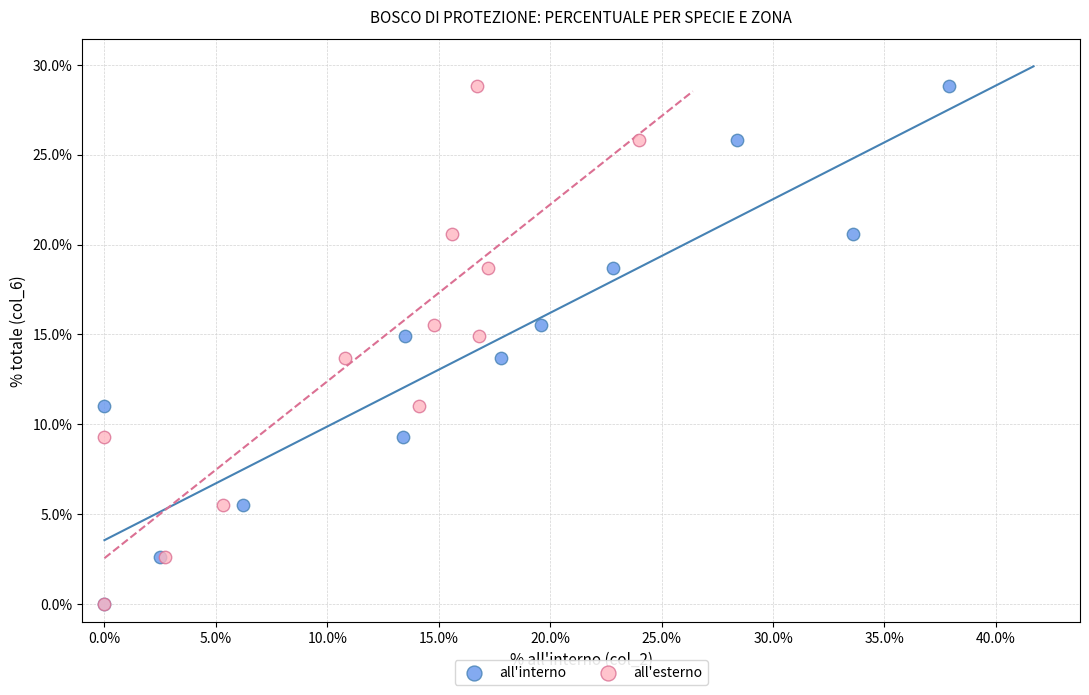

What are all the series names shown in the legend?

all'interno, all'esterno